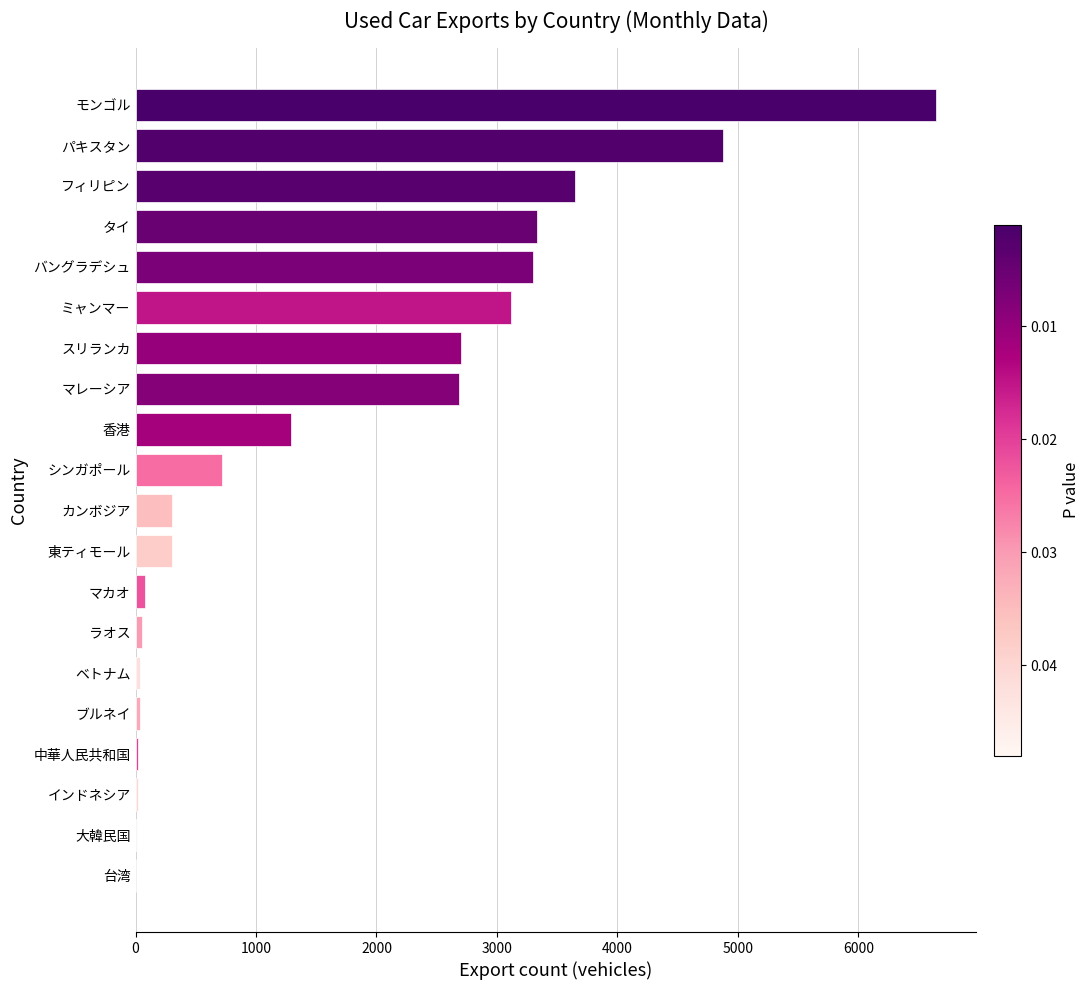

Which has a higher value, ミャンマー or マカオ?

ミャンマー